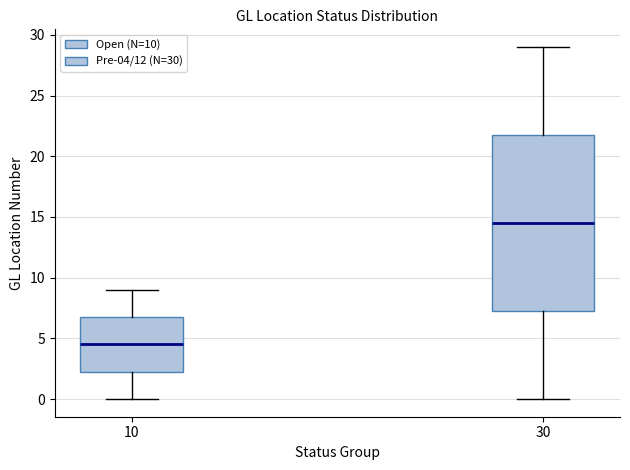

Reading left to right, read every box against the y-axis: the position of its median line, the range the box covers, and the ends of its whiskers. The values are not printed on the chart, so give them approximately, as read against the axis.

10: median 4.5, box 2.5 to 7.0, whiskers 0.0 to 9.0
30: median 14.5, box 7.5 to 22.0, whiskers 0.0 to 29.0